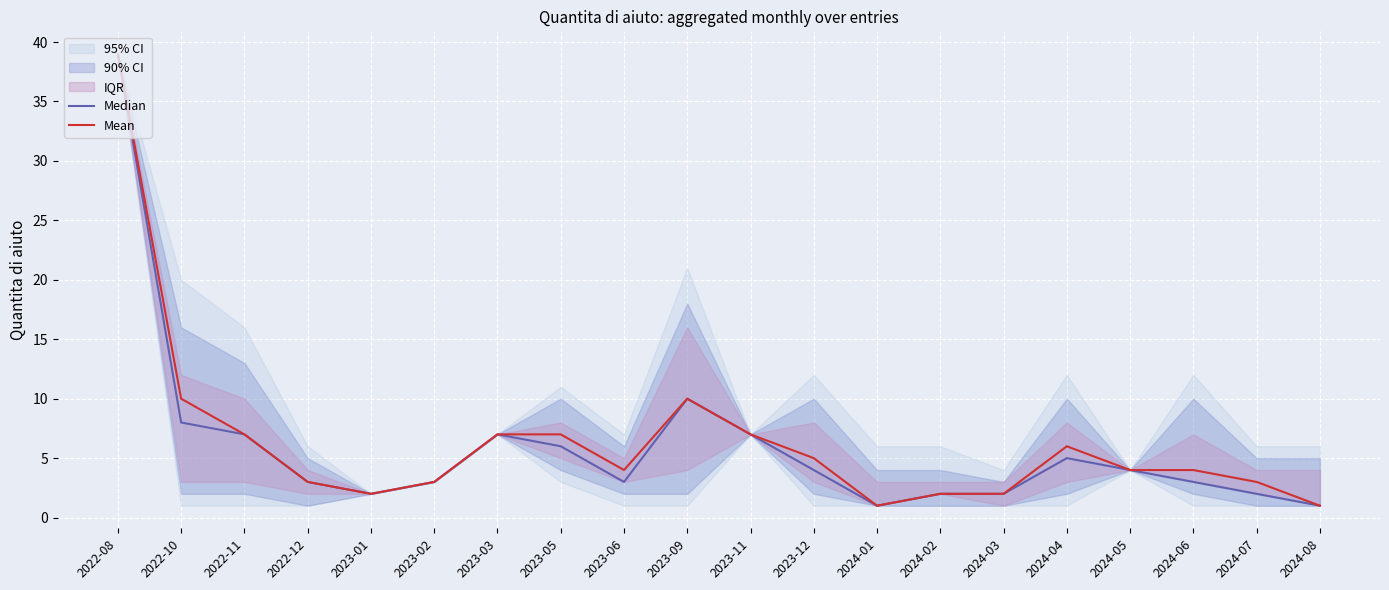

Where is the first local minimum for Mean?

2023-01